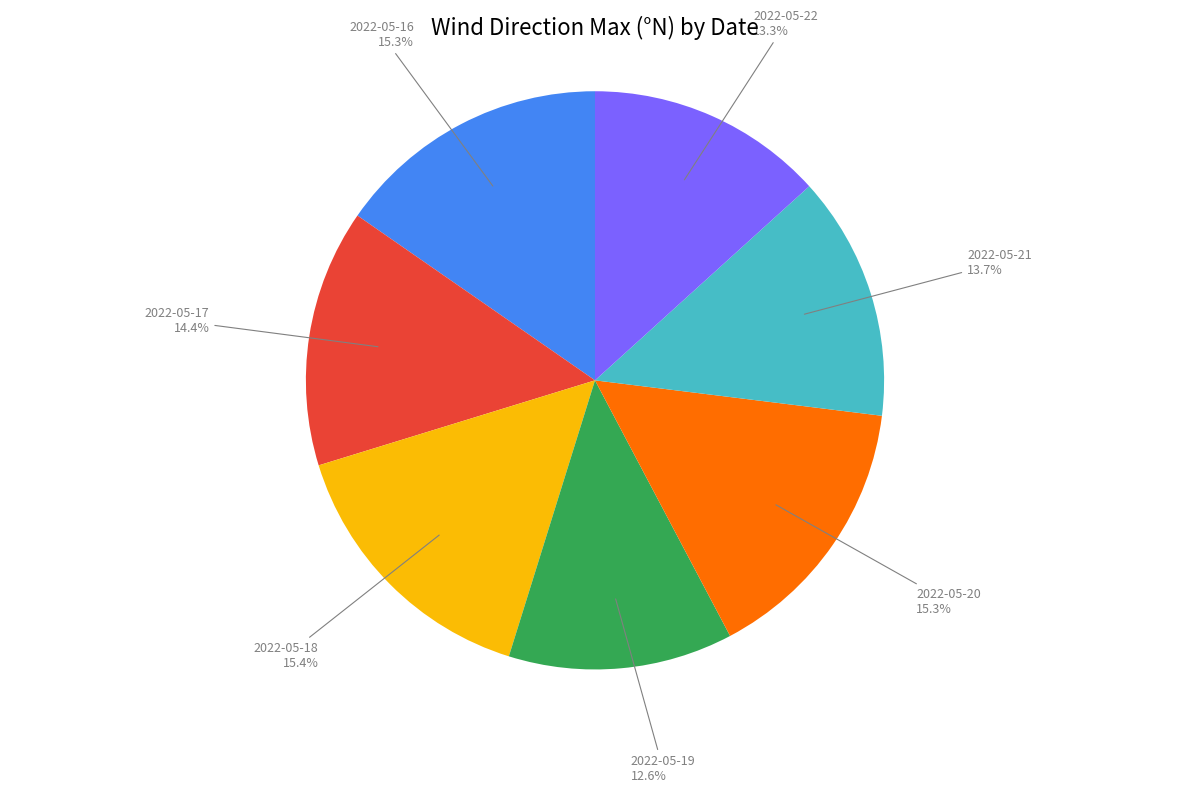

To the nearest percent, what is the combined percentage of 2022-05-19 and 2022-05-21?

26%